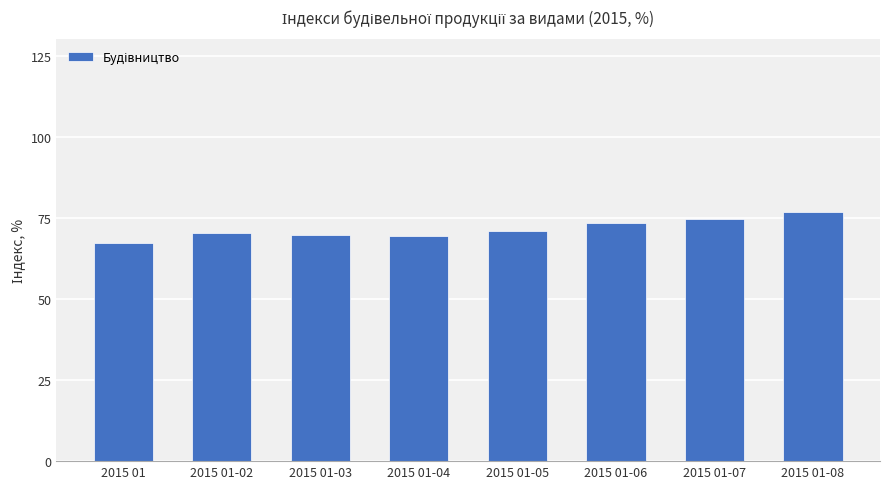

Between 2015 01 and 2015 01-02, which is larger?

2015 01-02